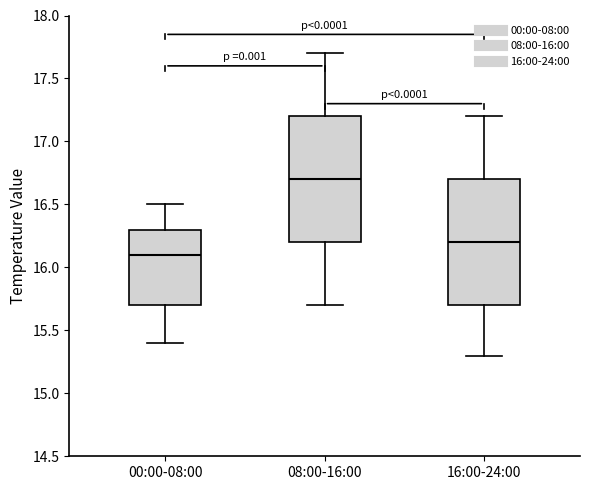

Reading left to right, read every box against the y-axis: the position of its median line, the range the box covers, and the ends of its whiskers. The values are not printed on the chart, so give them approximately, as read against the axis.

00:00-08:00: median 16.1, box 15.7 to 16.3, whiskers 15.4 to 16.5
08:00-16:00: median 16.7, box 16.2 to 17.2, whiskers 15.7 to 17.7
16:00-24:00: median 16.2, box 15.7 to 16.7, whiskers 15.3 to 17.2